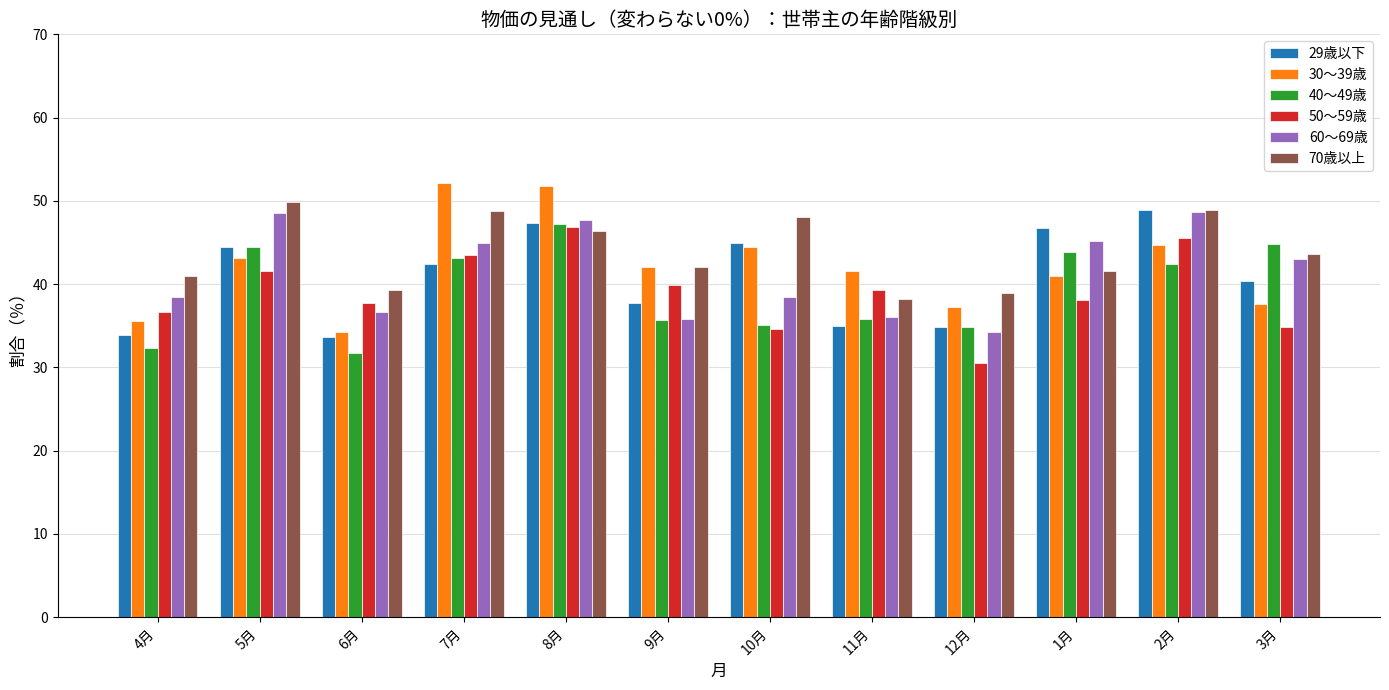

What is the average value of the 30～39歳 series?

42.1